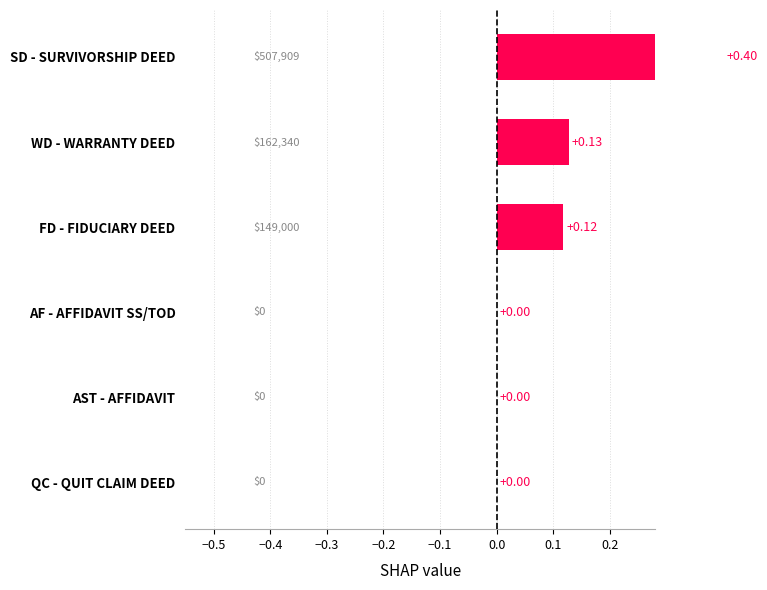

What is the average value?

0.1